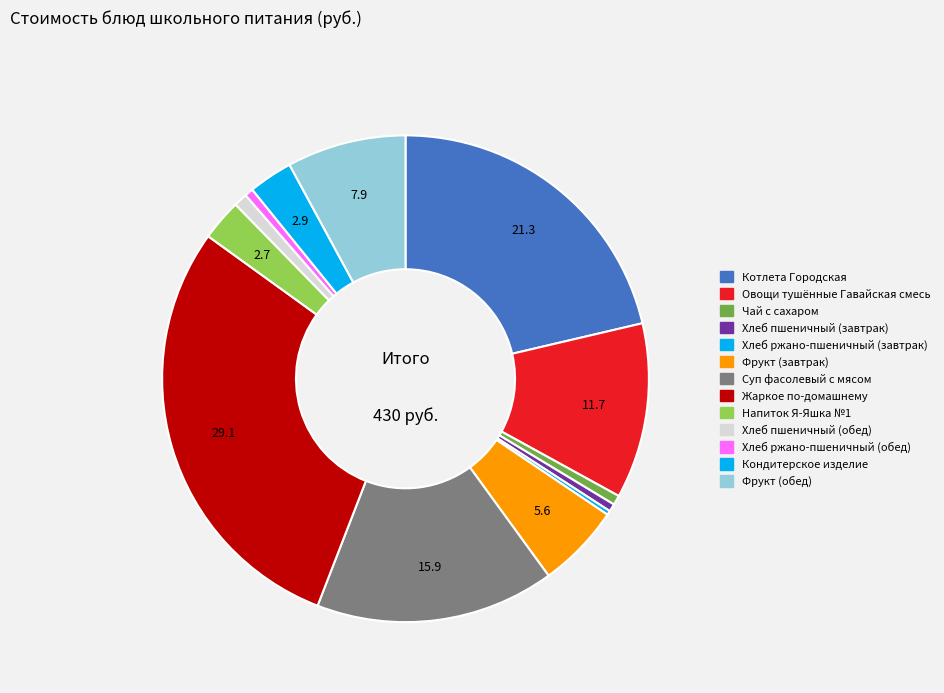

What is the largest slice in the pie chart?

Жаркое по-домашнему